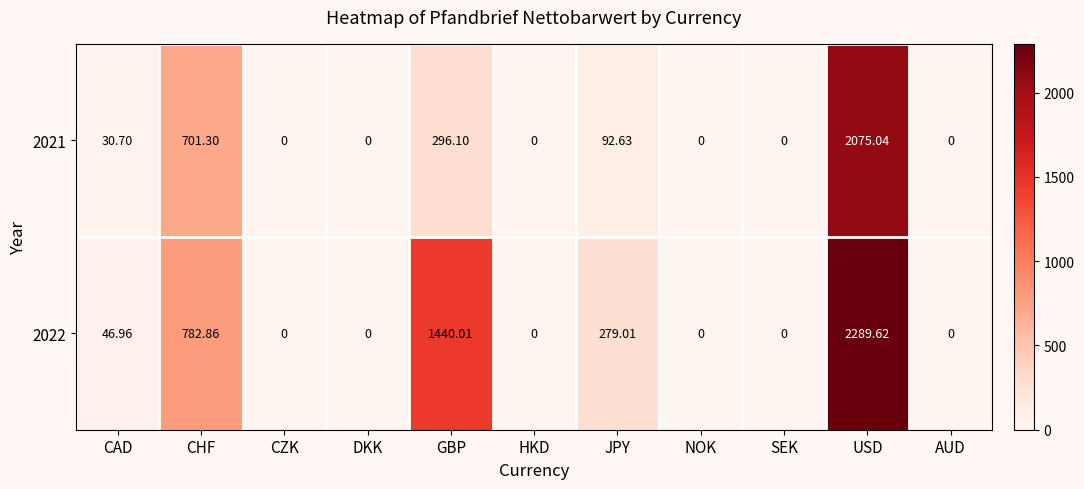

Where is 2022 nearest to the value 1144?

GBP